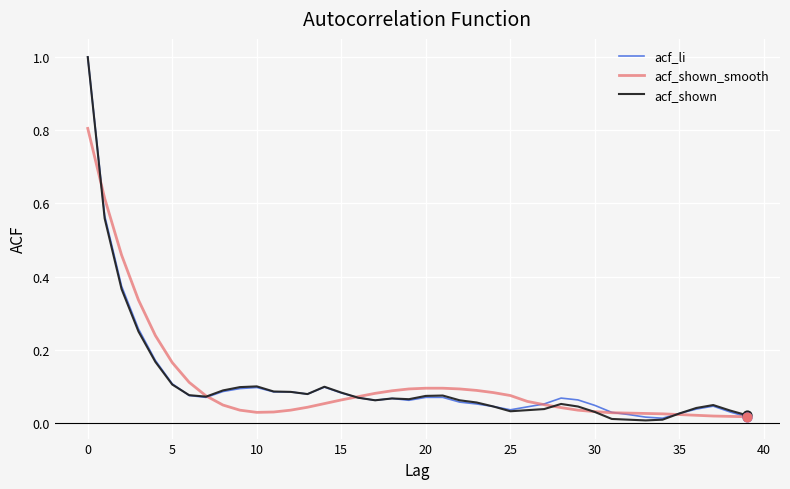

Which series has the largest range (max minus min)?

acf_shown